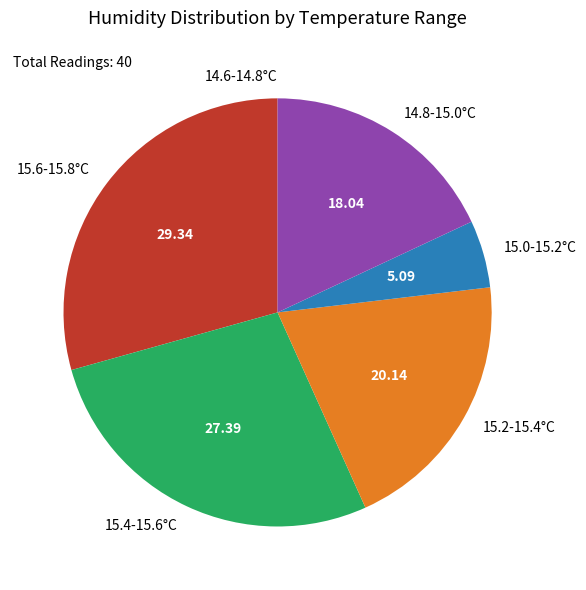

Between 15.0-15.2°C and 14.8-15.0°C, which is larger?

14.8-15.0°C